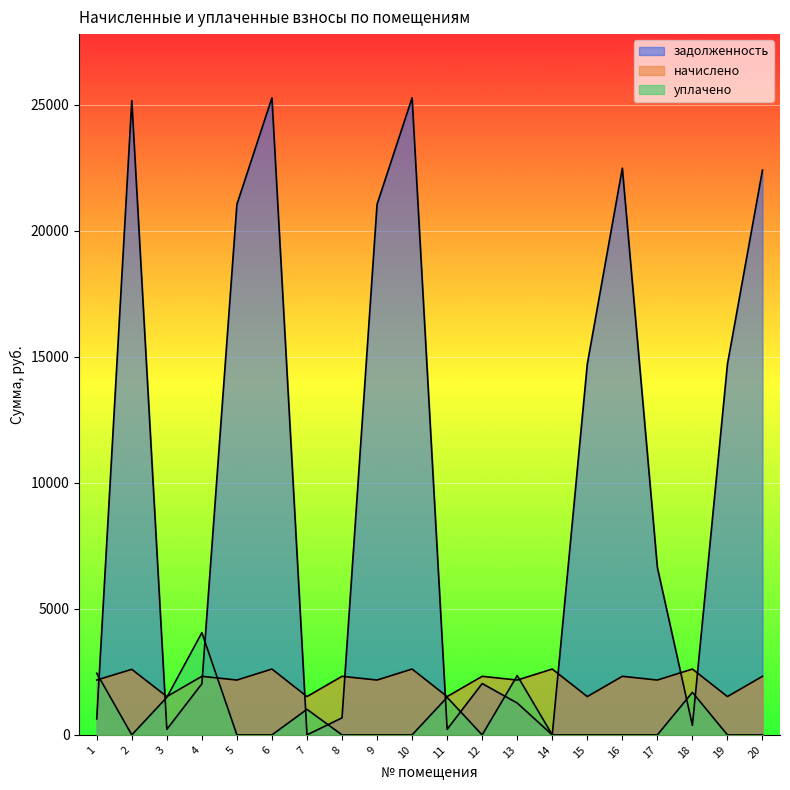

How many positive values does the задолженность series have?

18